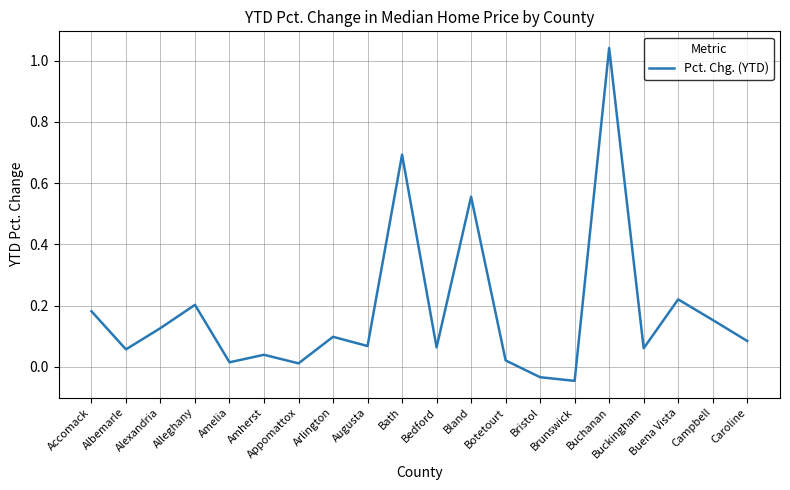

What is the difference between the maximum and minimum values?

1.1